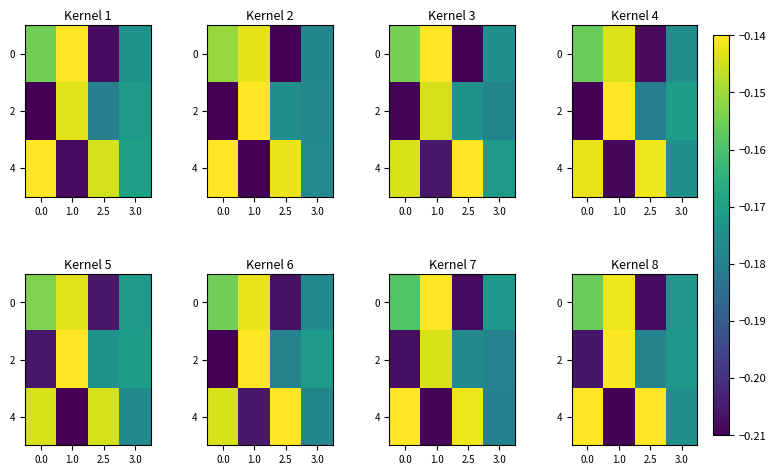

What is the difference between the second highest and minimum values in the 0 series?

0.1